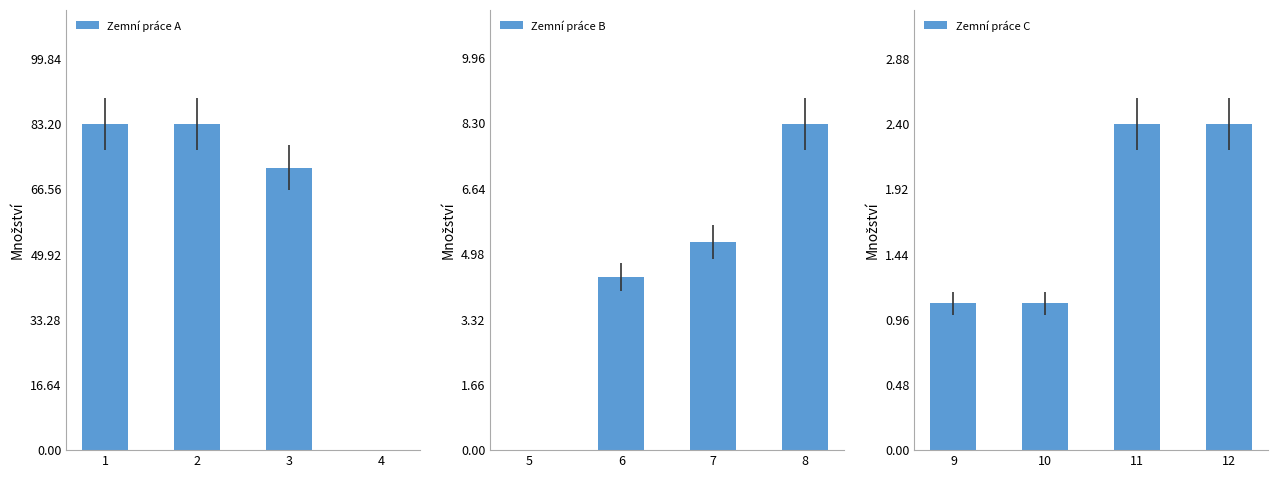

How many data points in Zemní práce B are above 5?

2